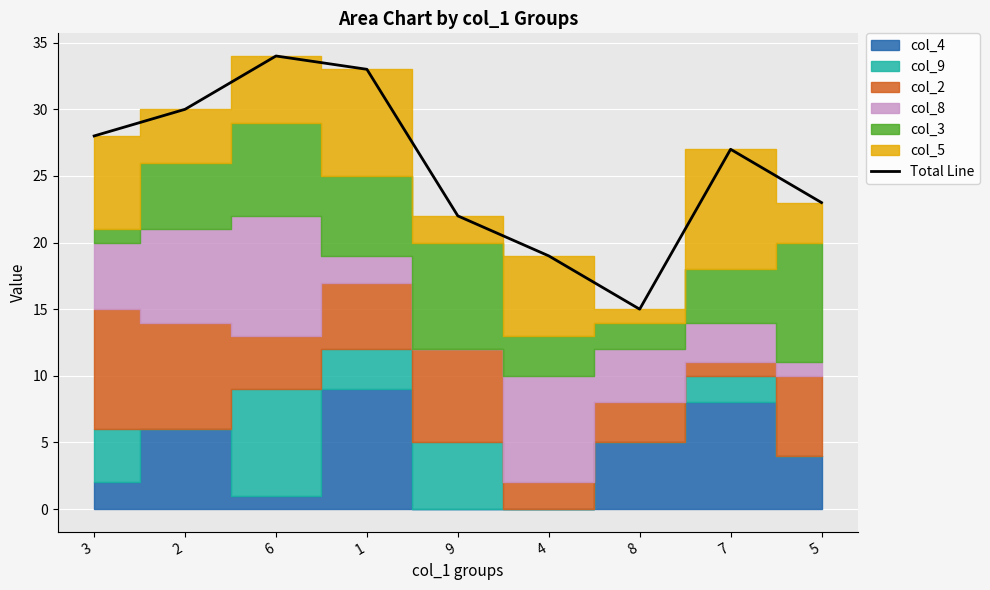

What is the change in value from 9 to 4?

-3